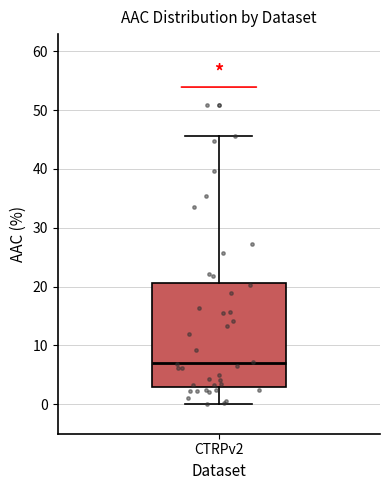

Transcribe this box plot: give where the median line is, the range the box spans, and where the two whiskers end, as read against the y-axis. The values are not printed on the chart, so give them approximately, as read against the axis.

median 7, box 3 to 21, whiskers 0 to 46